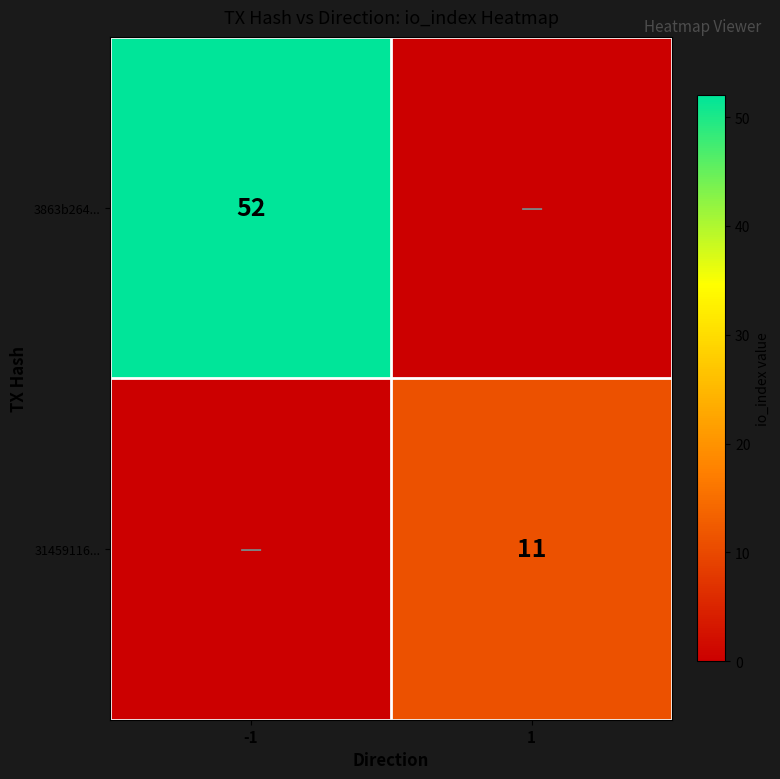

What is the difference between the highest and lowest values at 1?

11